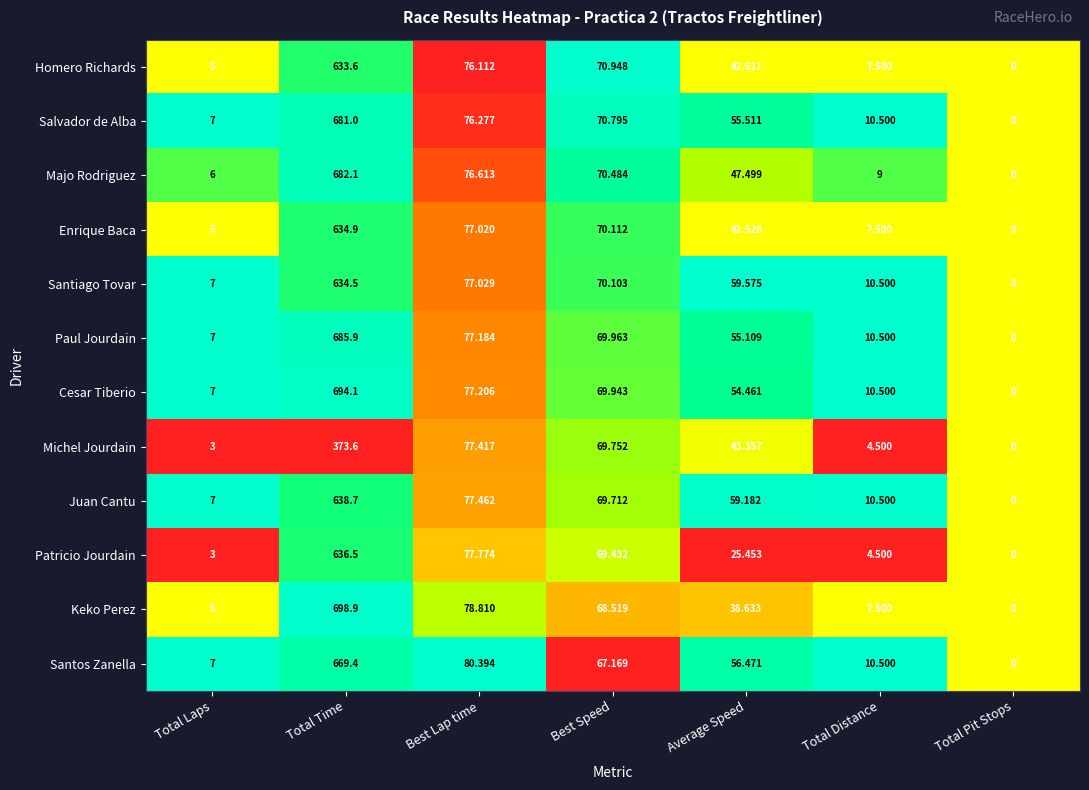

Which series has the largest range (max minus min)?

Keko Perez